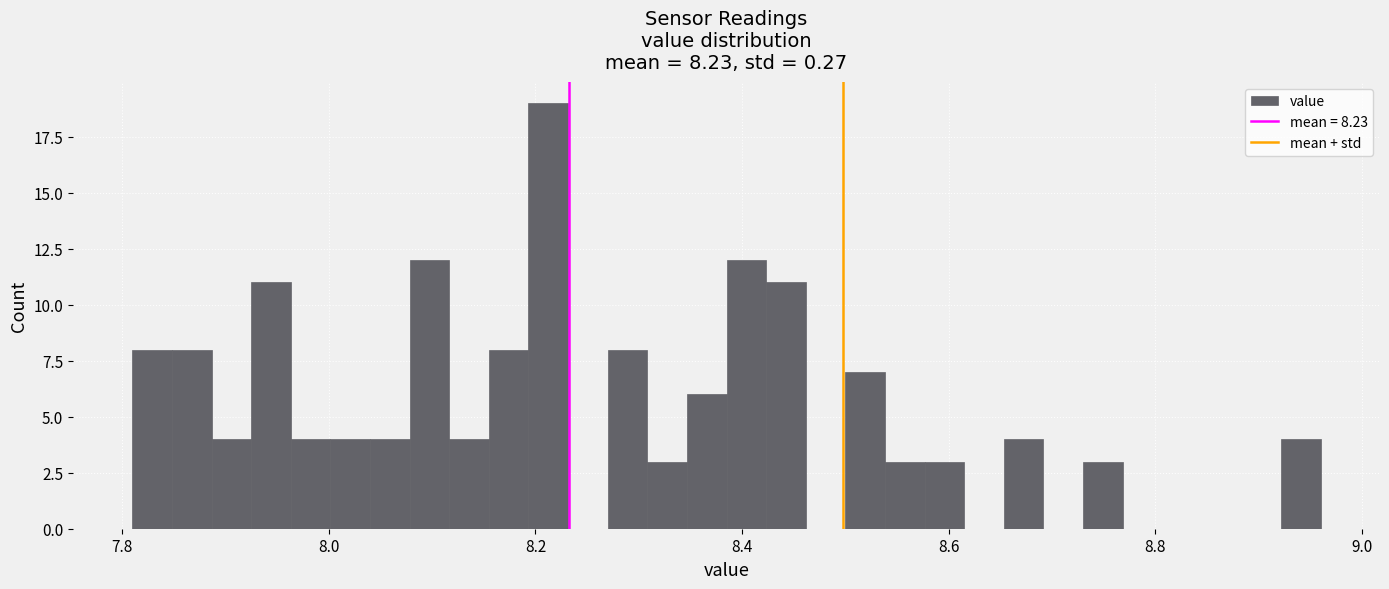

Read against the x-axis, roughly where is the centre of the tallest bar?

8.22